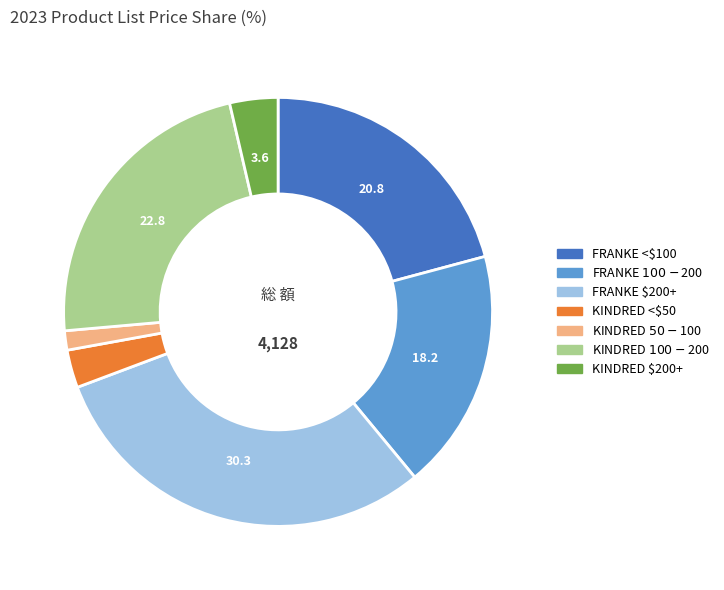

Does any single category account for the majority?

No